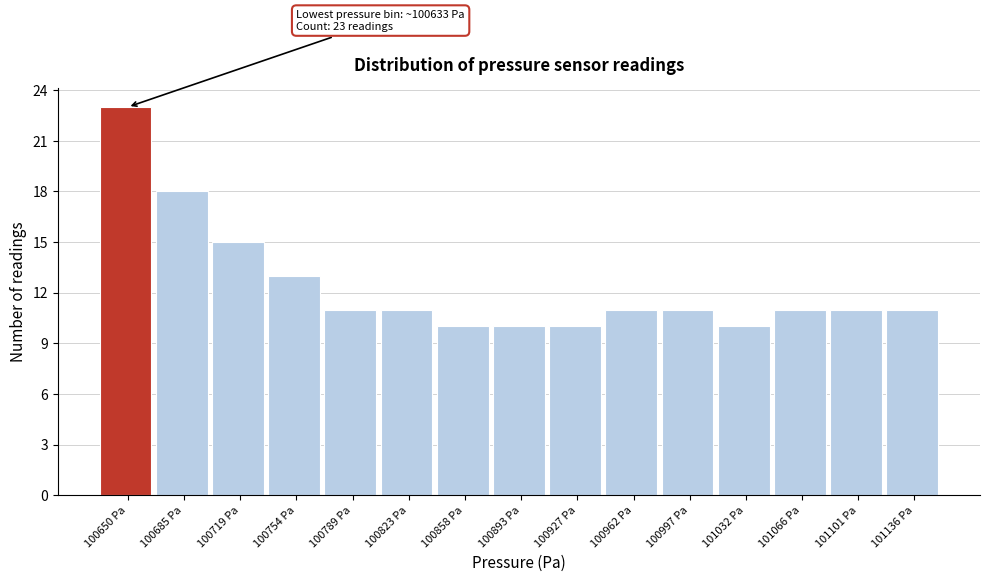

Over which range of the x-axis is the bar tallest?

100635 to 100665